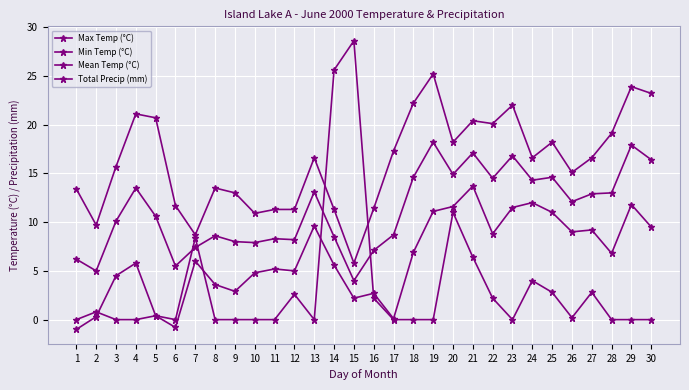

What is the value of the Mean Temp (°C) point at the 28th from the left?

13.0